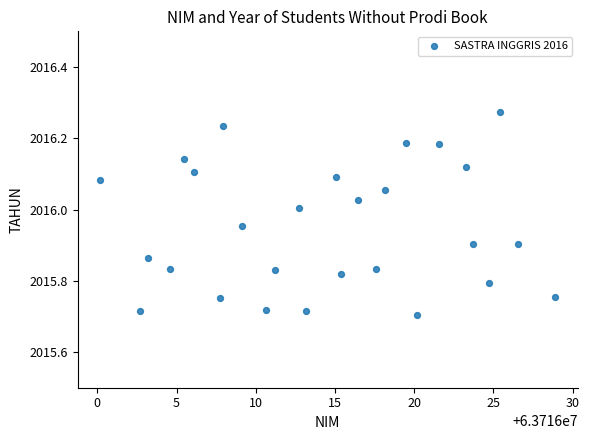

What is the range of X values (max minus min)?

28.7